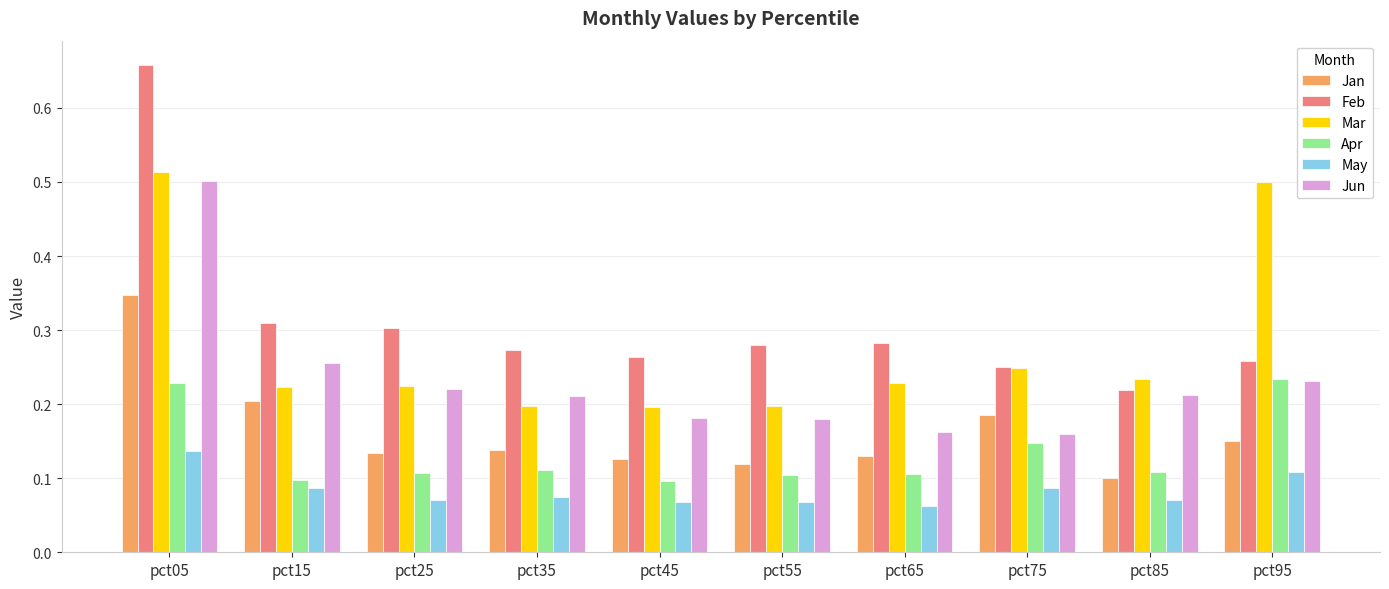

At how many categories does at least one series exceed 0?

10